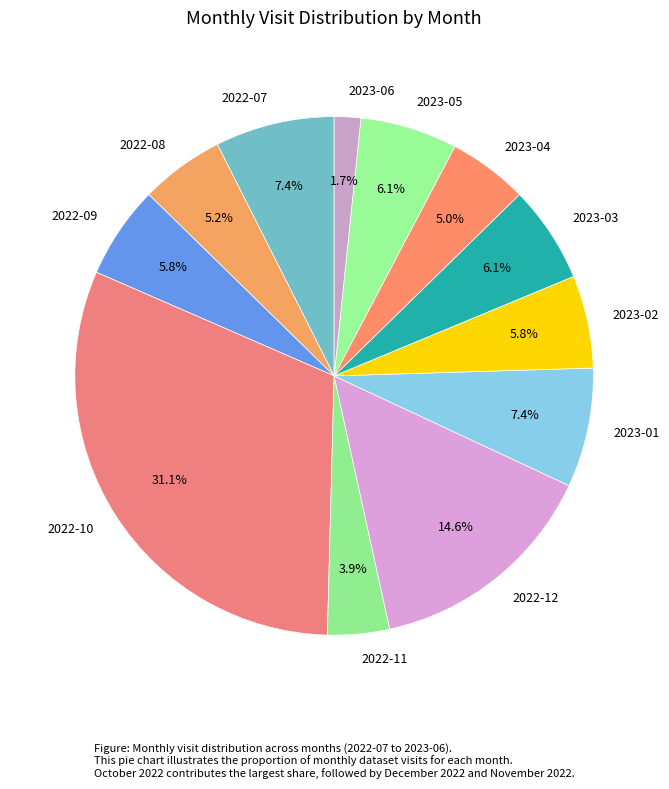

Which slice is the smallest?

2023-06